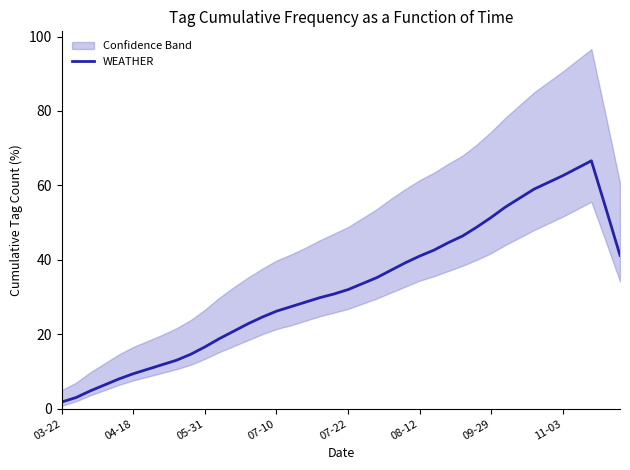

Is it true that the value at 32 is 83.5?

False